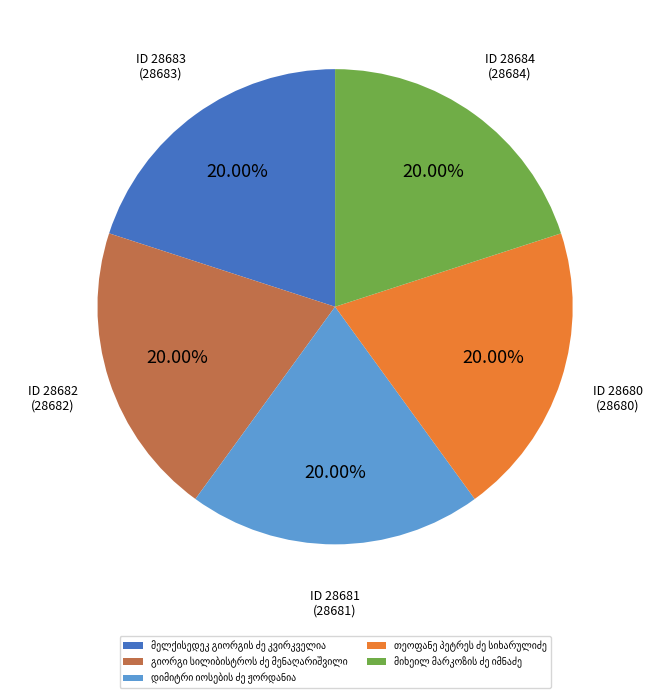

Is there a majority slice in this chart?

No